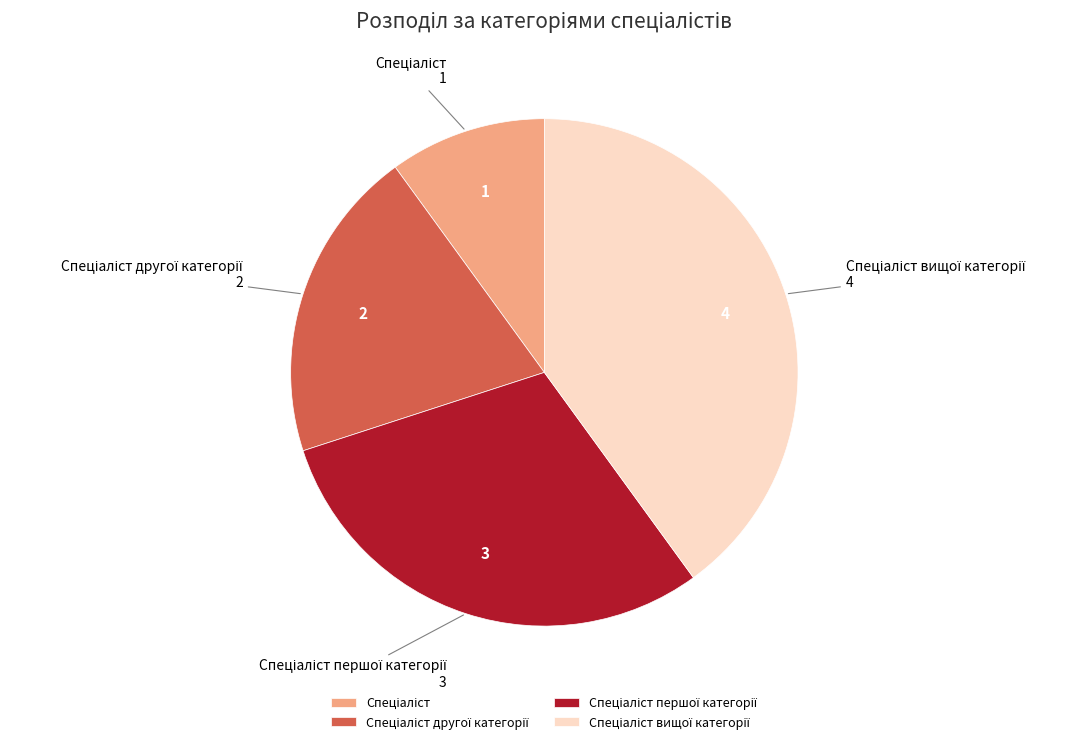

Does any single category account for the majority?

No